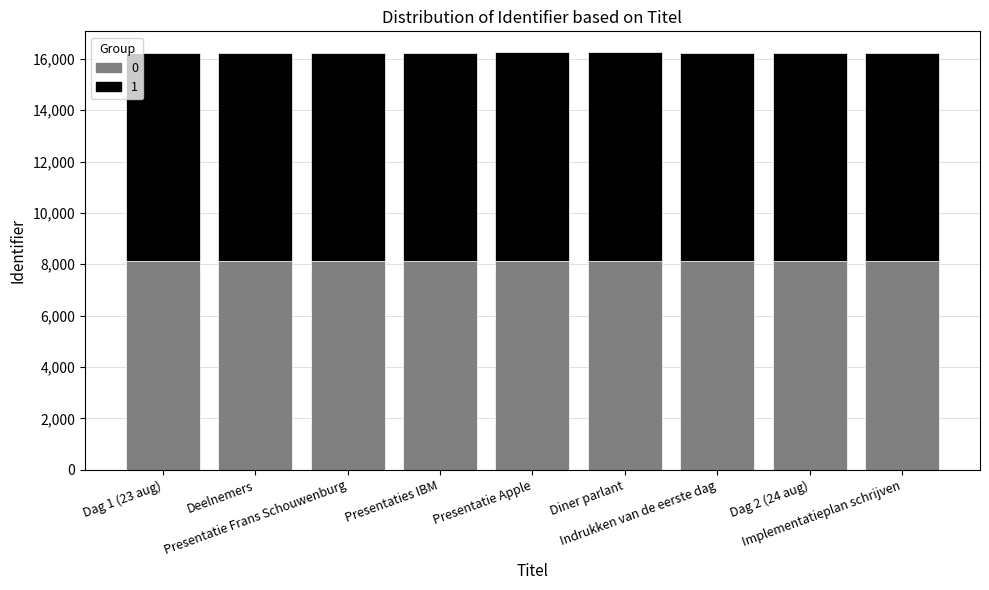

What is the sum of all 0 values?

73058